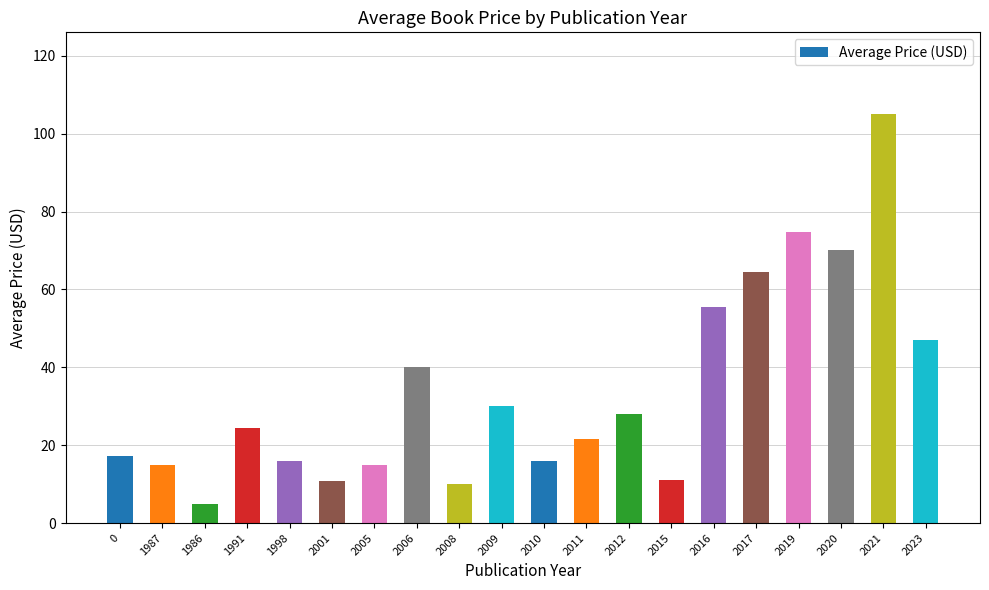

The chart shows a value of 26.3 at 1987. True or false?

False